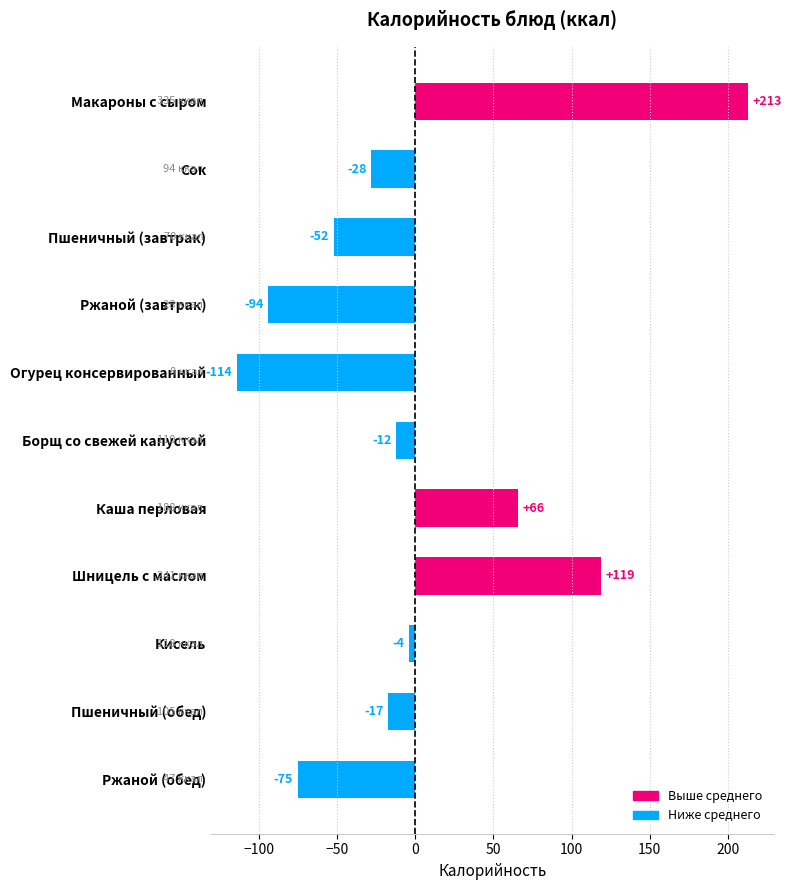

What is the greatest value displayed?

212.8